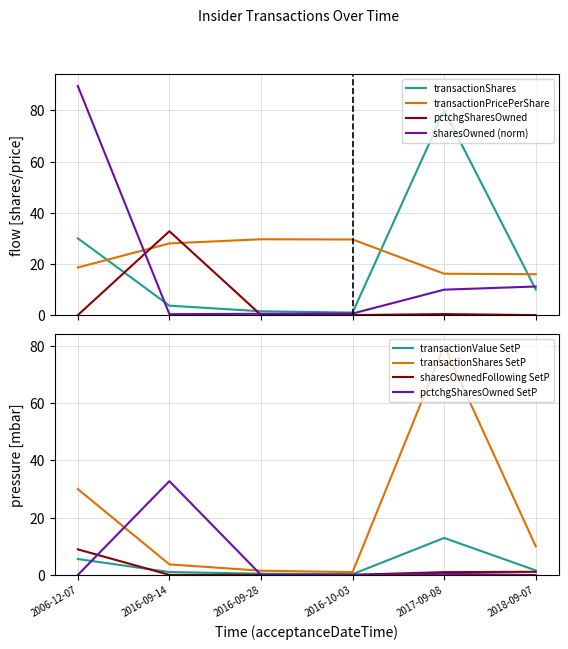

How many interior local peaks does the transactionValue series have?

1